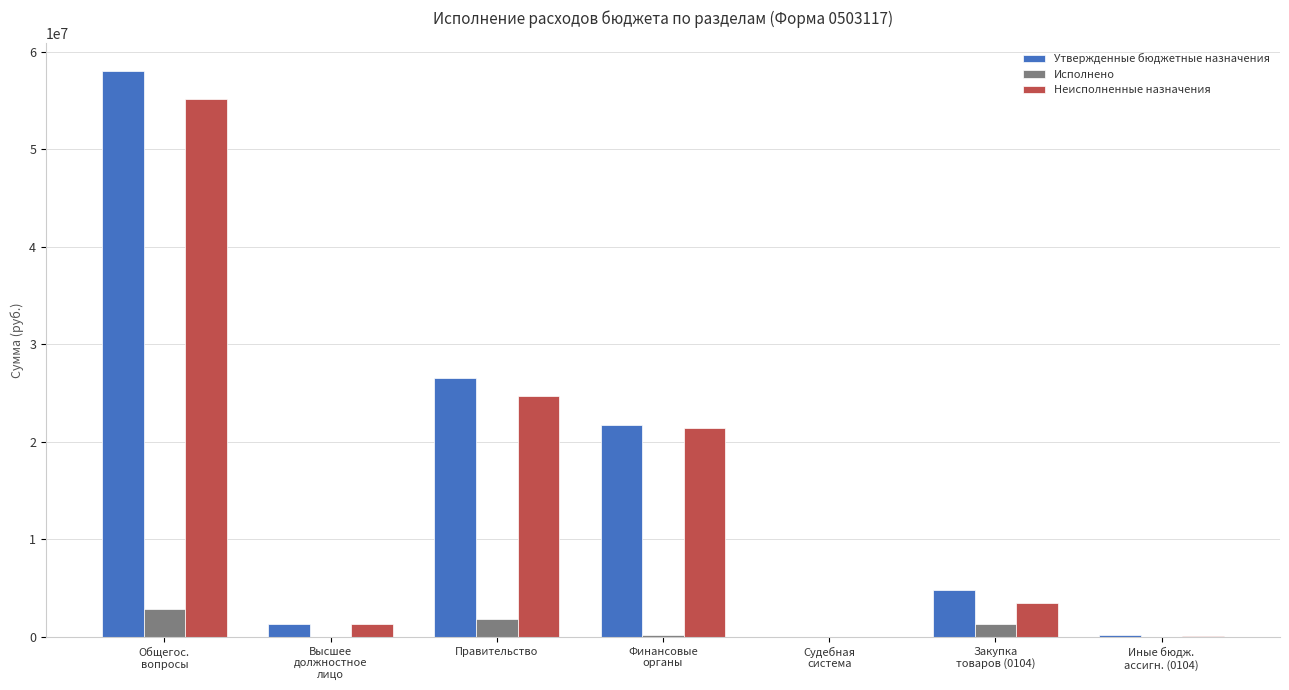

What is the highest value of the Утвержденные бюджетные назначения series?

57995094.0